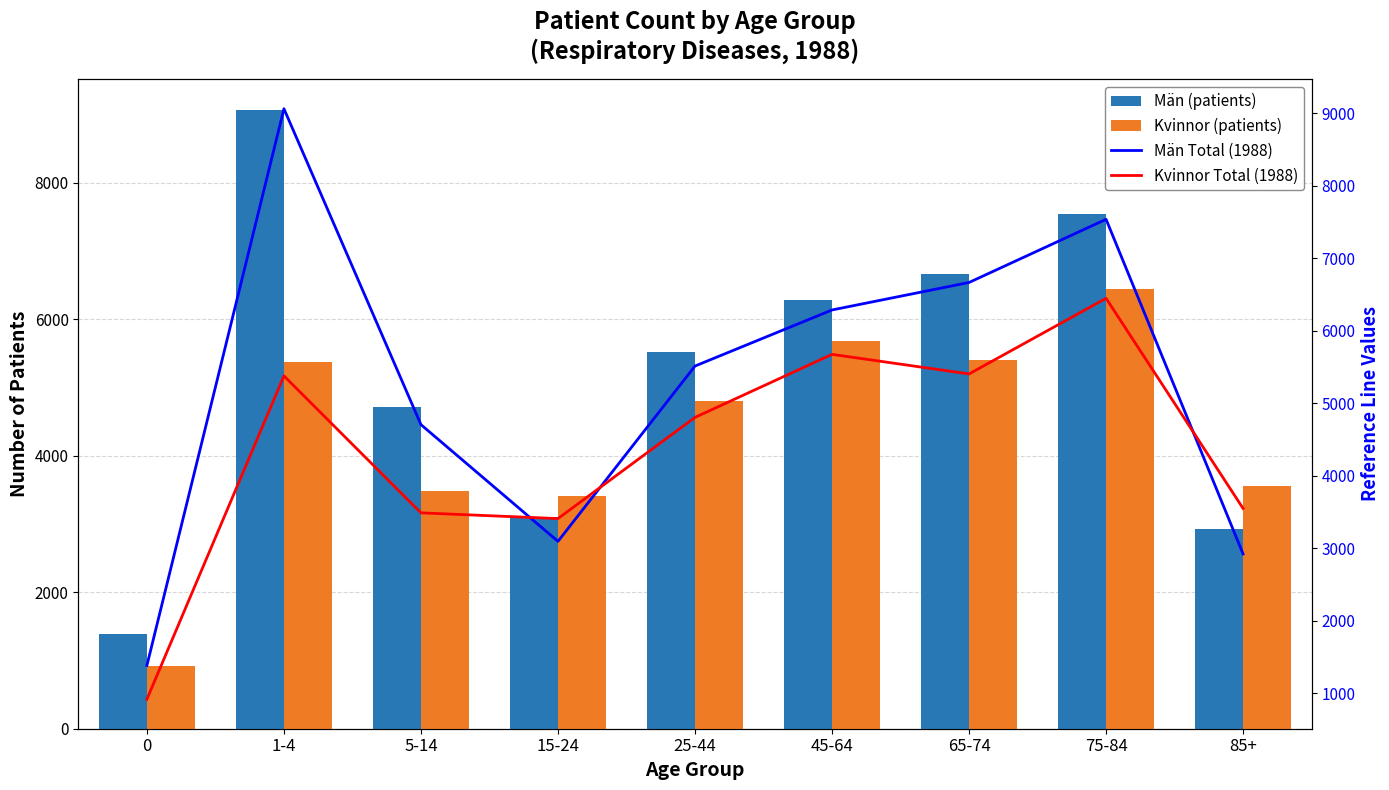

Is it true that Män Total (1988) equals 2259 at 0?

False